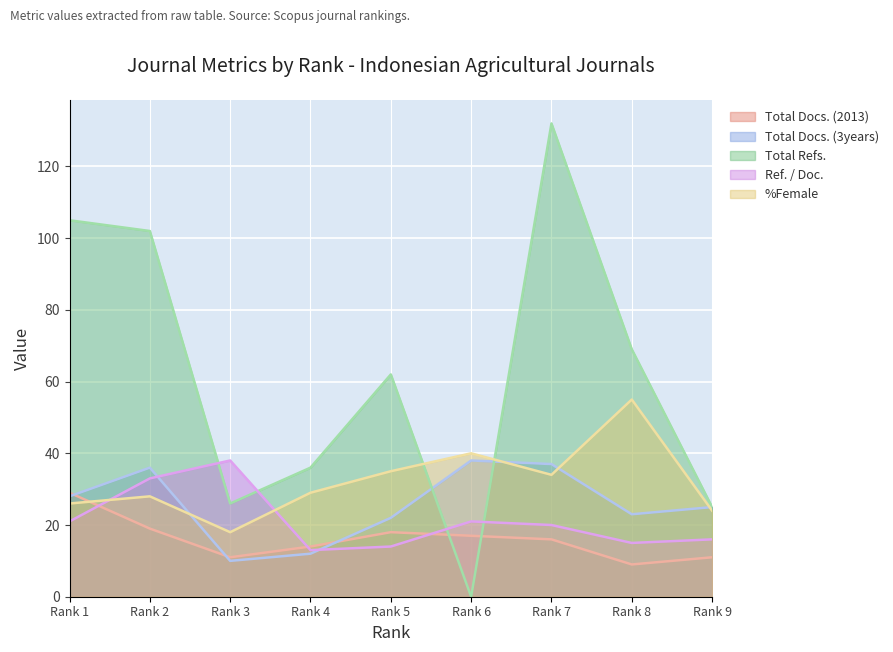

What value does the Ref. / Doc. series have at Rank 5, to the nearest 10?

10